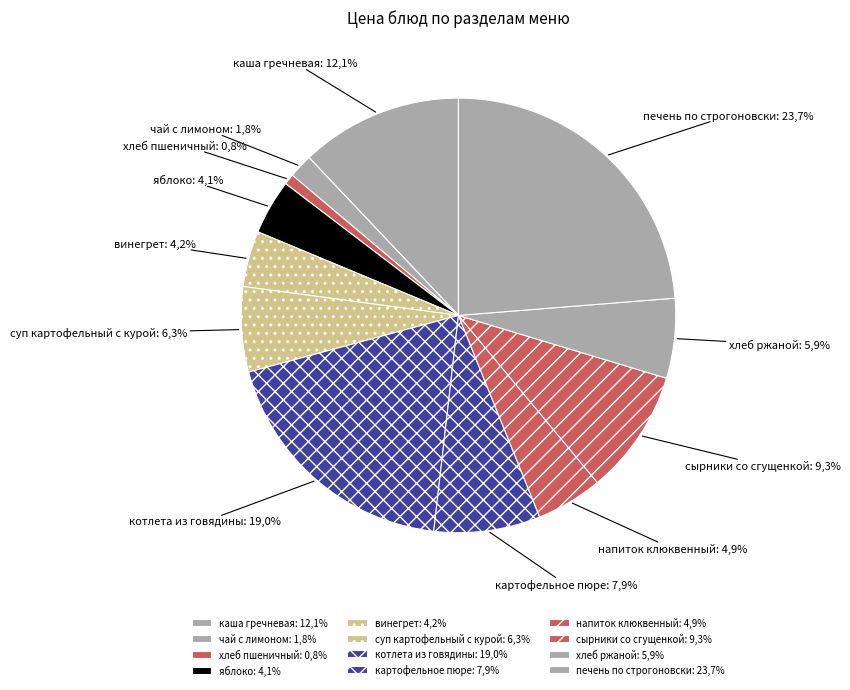

How many segments does this pie chart have?

12